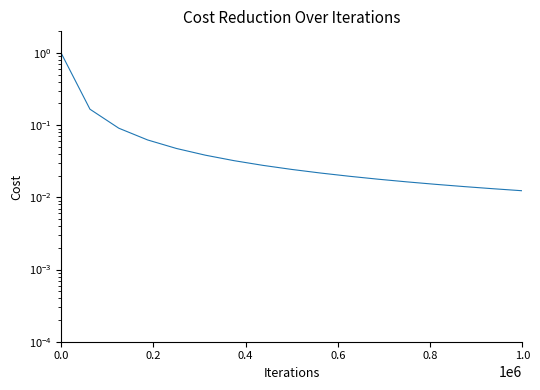

Does the chart have visible grid lines?

No